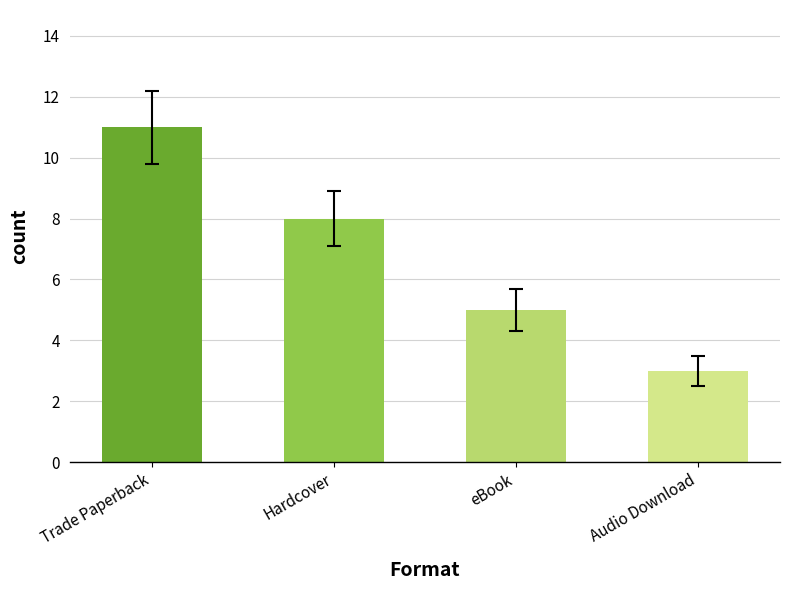

What is the greatest value displayed?

11